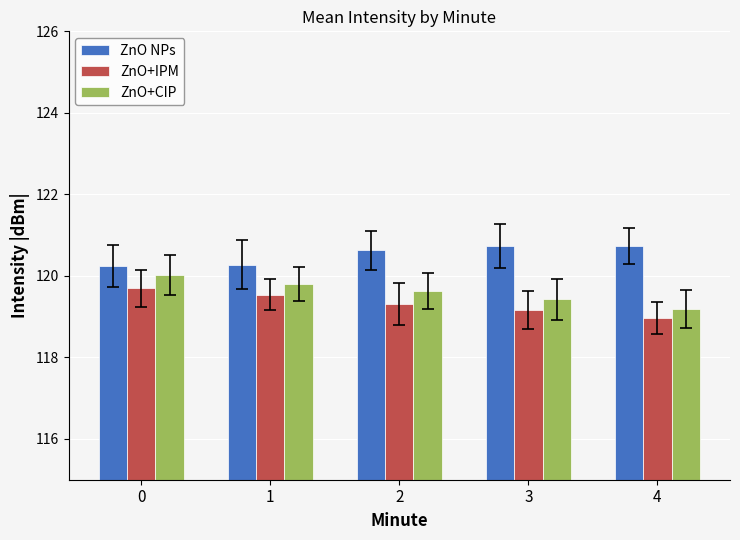

Does the chart contain stacked bars?

No